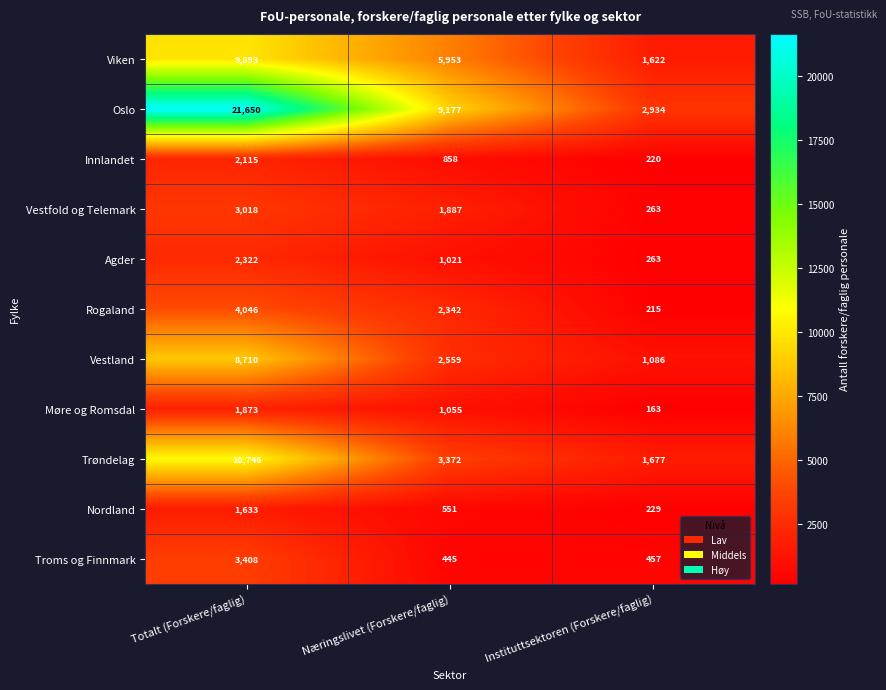

Which category has the highest value across all series?

Totalt (Forskere/faglig)